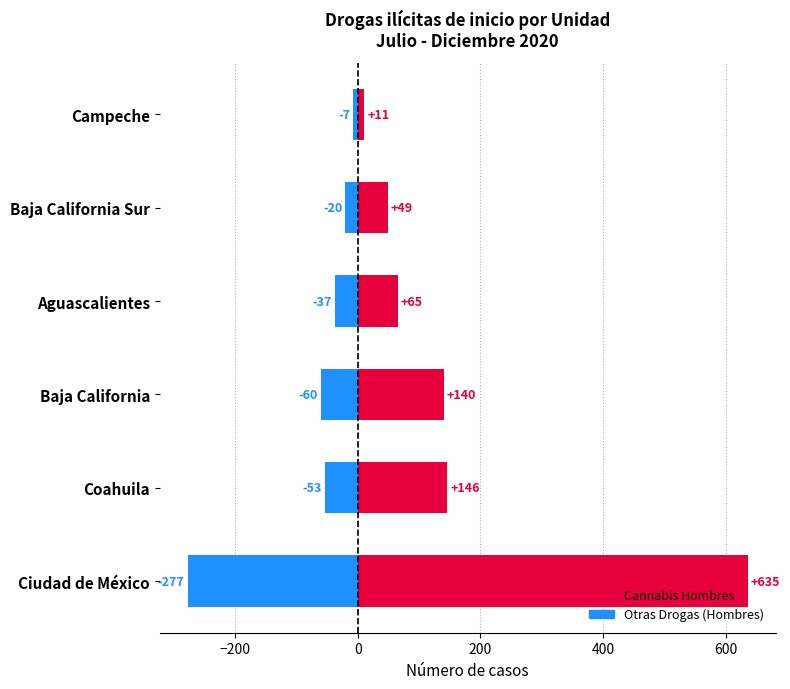

List the series in order of their peak value, lowest first.

Otras Drogas, Cannabis Hombres